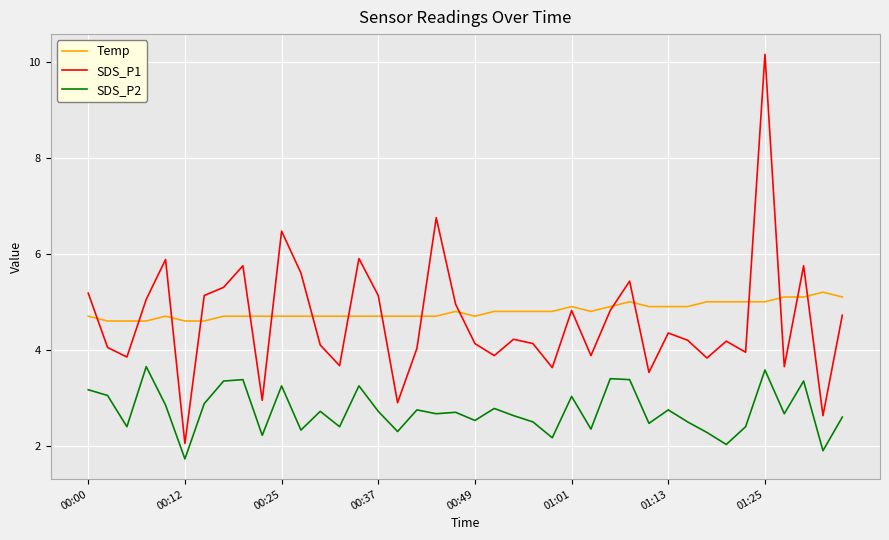

True or false: SDS_P1 and Temp intersect in this chart.

True